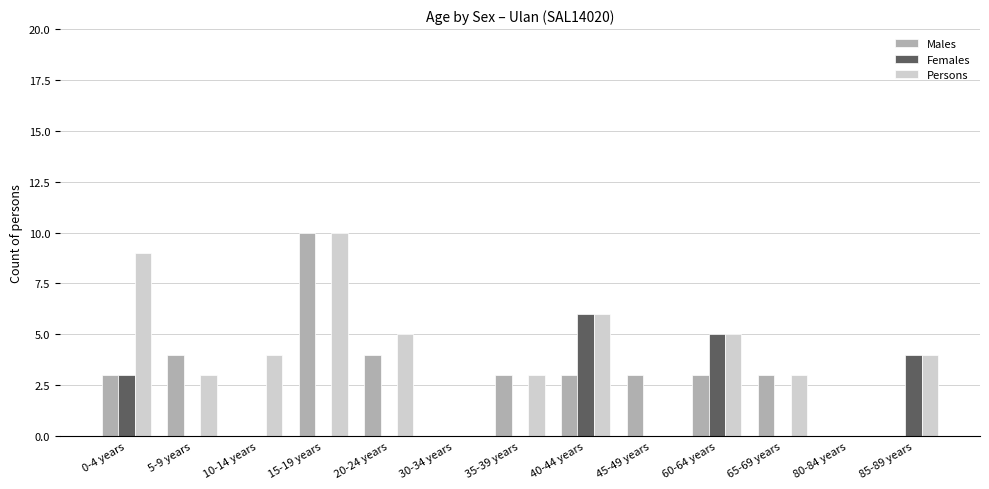

What is the maximum value for Females?

6